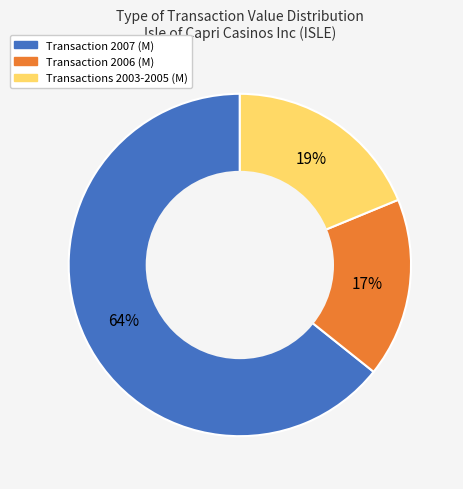

Is there any slice that represents more than half of the pie?

Yes